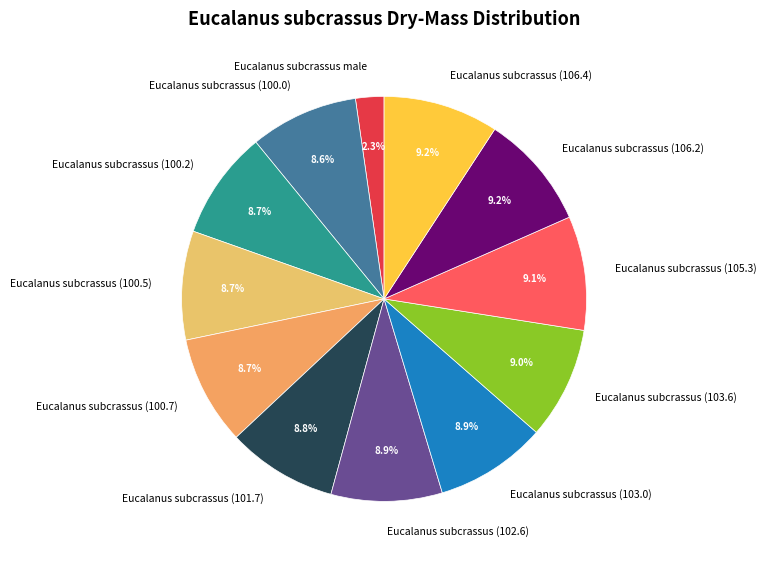

Which slice is the smallest?

Eucalanus subcrassus male